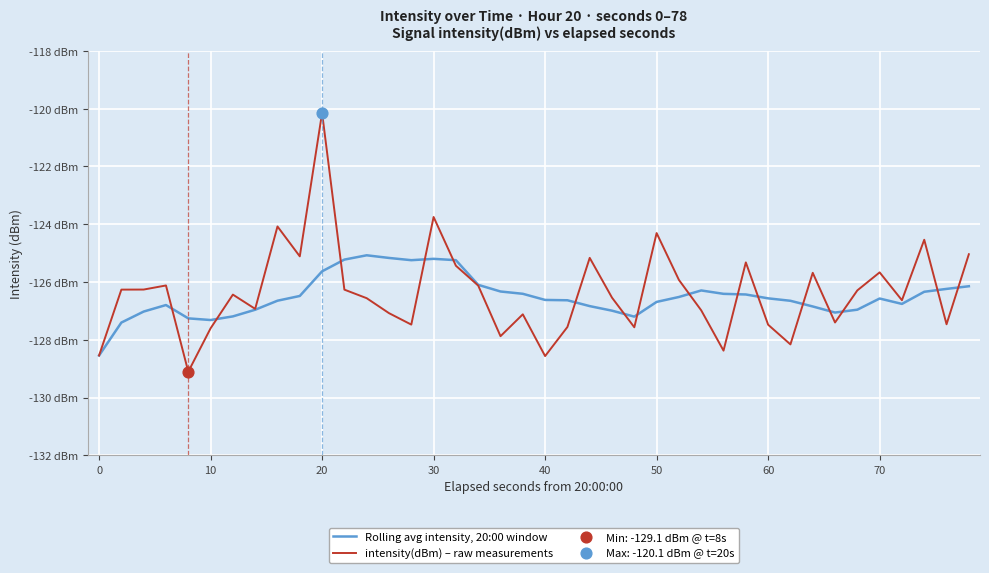

Is this an area chart (filled region under the line)?

No